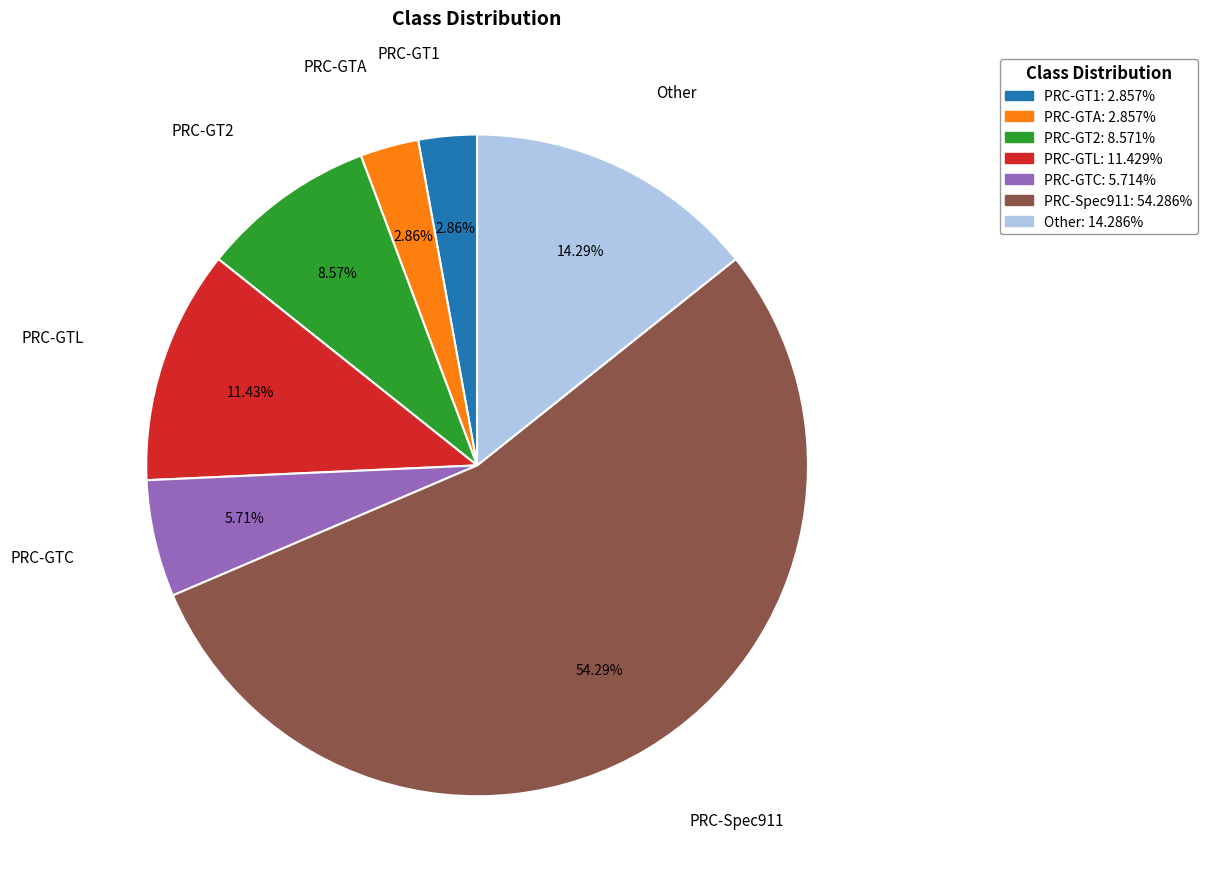

How many segments does this pie chart have?

7